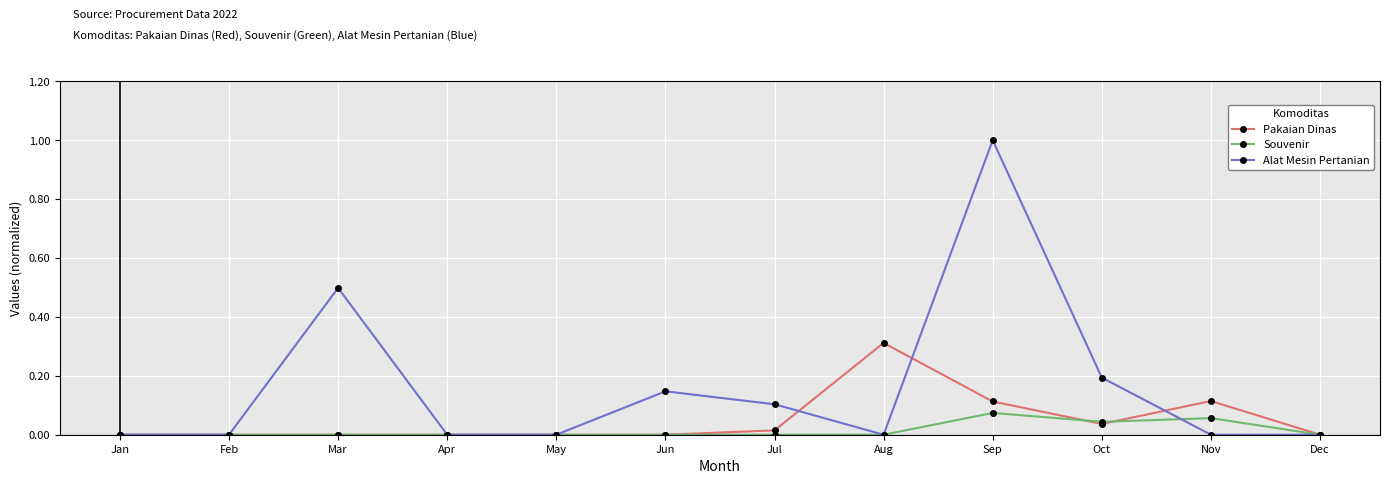

At which category does the chart reach its peak across all series?

Sep